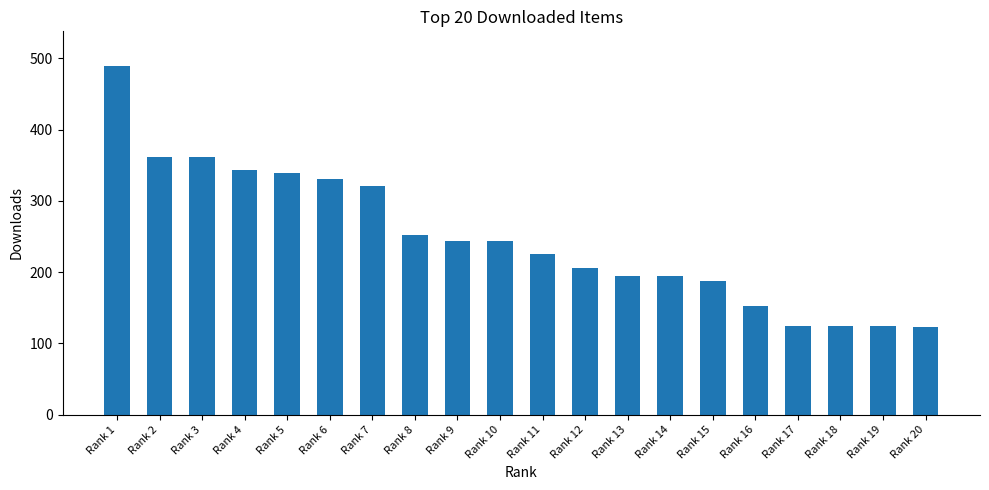

What is the change in value from Rank 1 to Rank 9?

-246